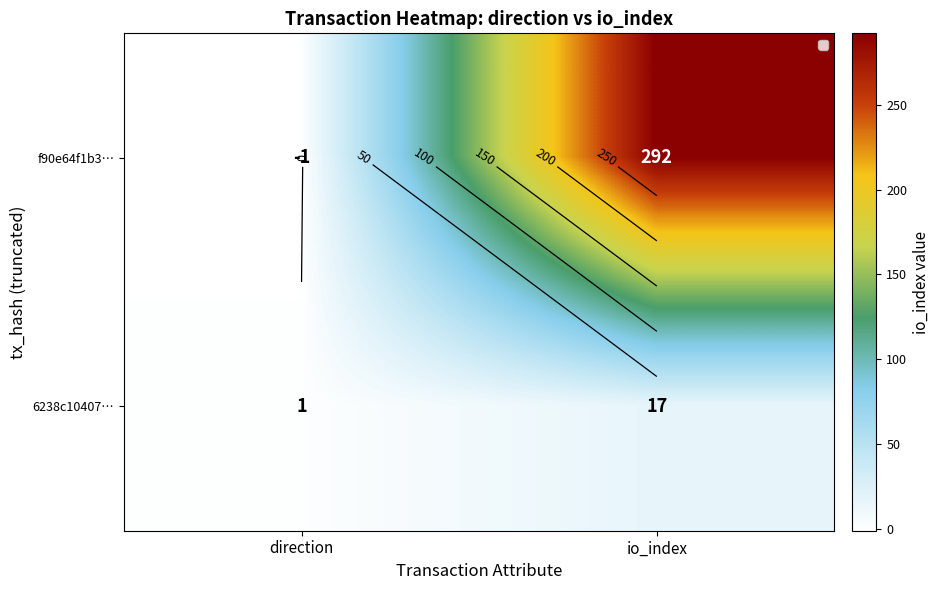

Which category has the highest value in the f90e64f1b3… series?

io_index